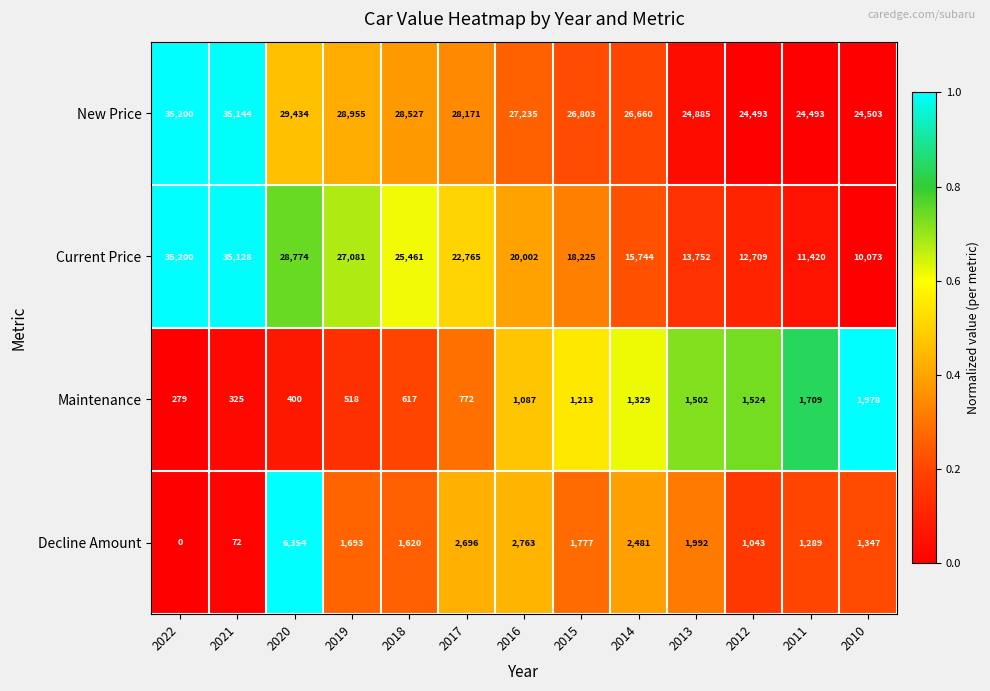

True or false: Maintenance has a value of 325 at 2021.

True